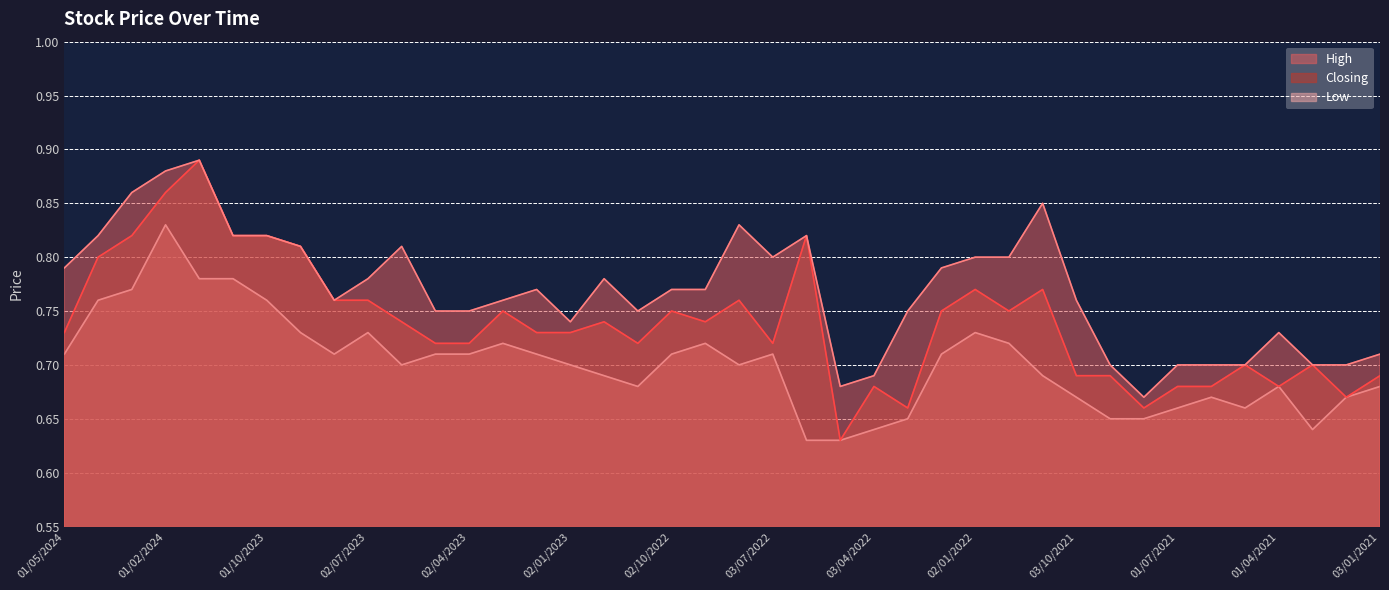

What is the label of the 30th point from the left?

01/11/2021